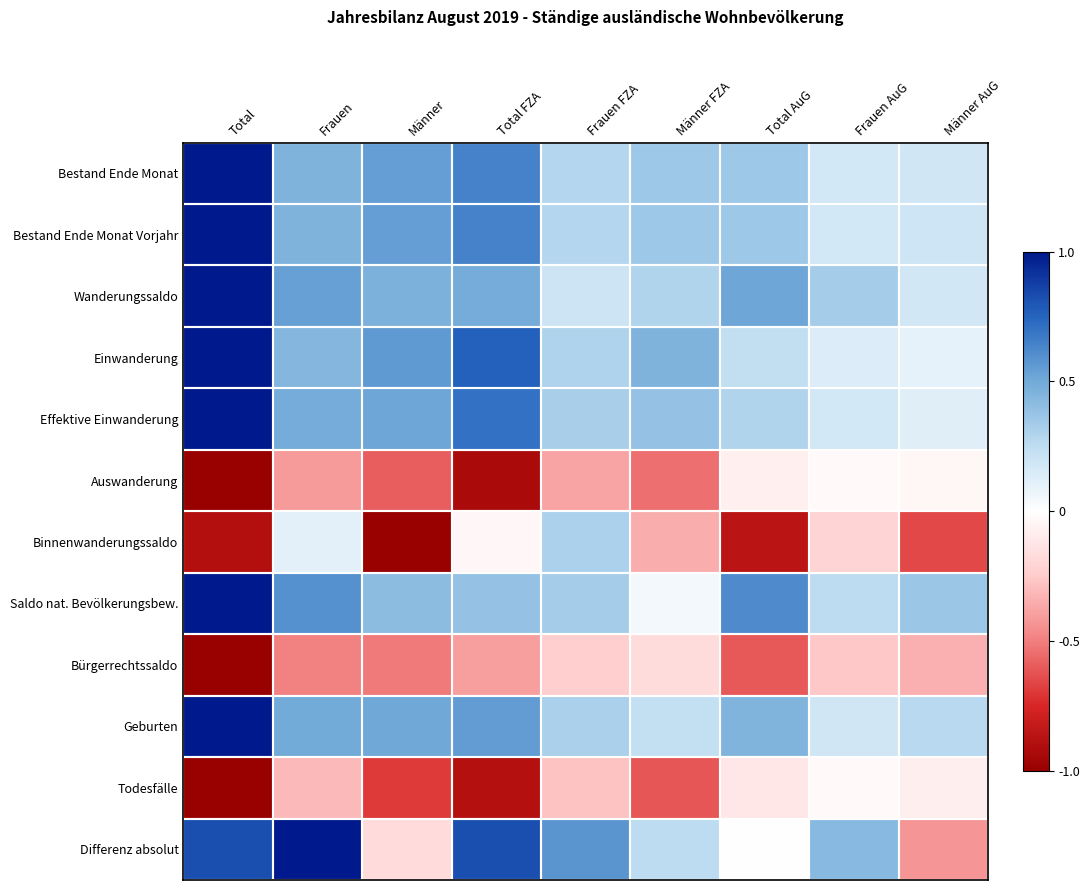

What is the minimum value shown in the chart?

-1.0